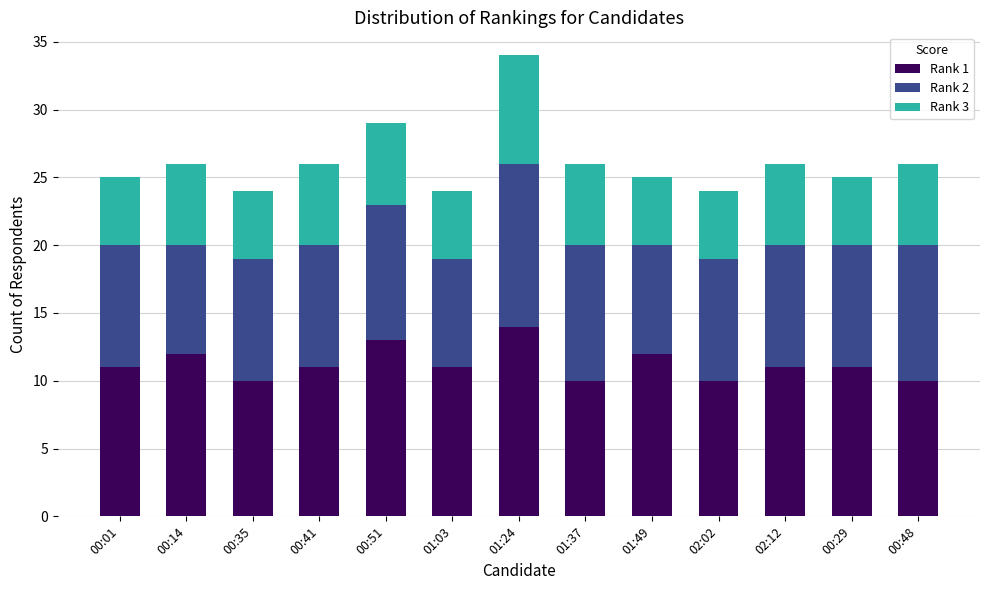

What is the difference between the maximum and minimum values in the Rank 1 series?

4